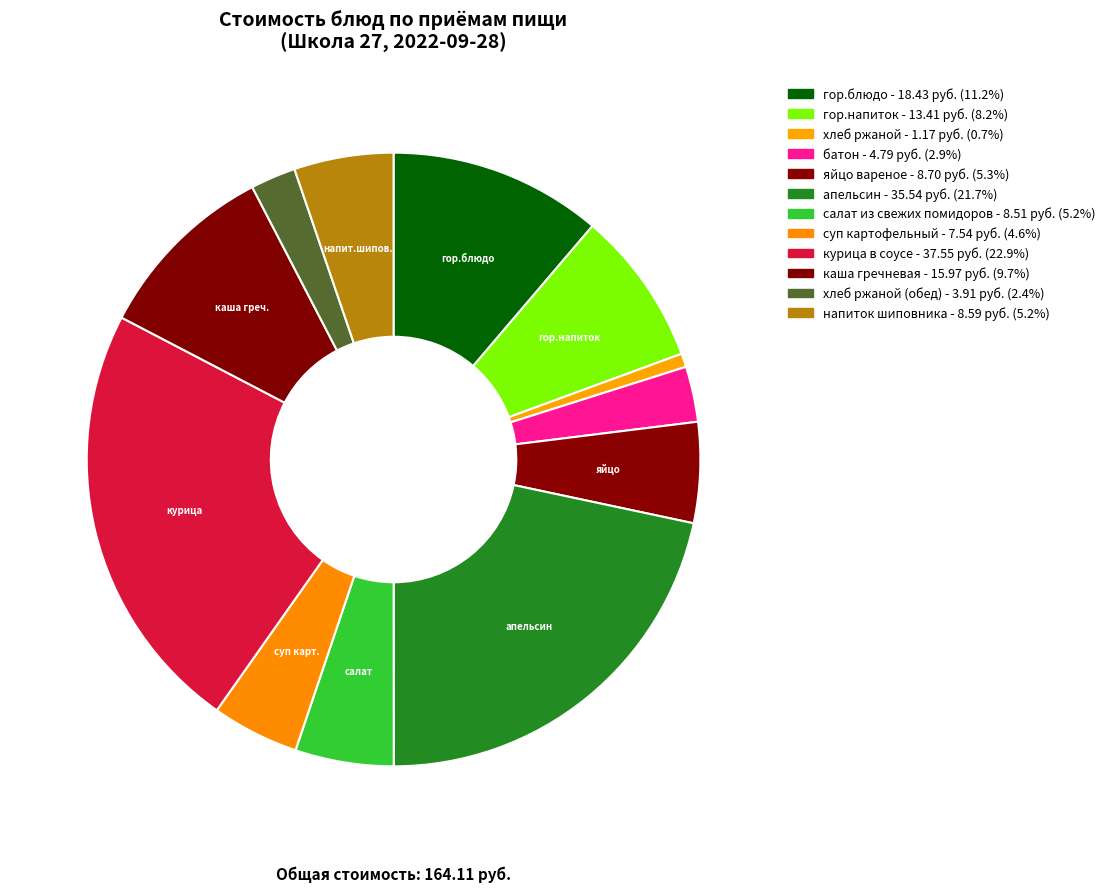

Count the number of slices in the pie.

12